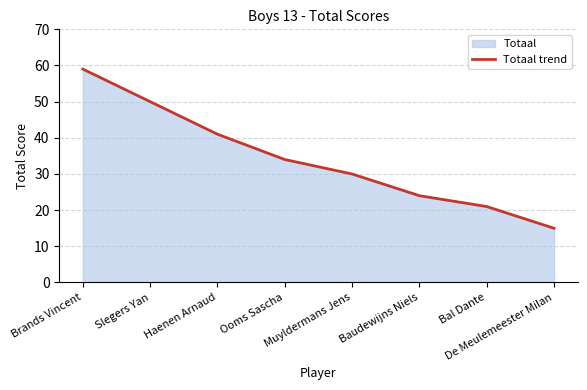

Reading right to left, list all the values displayed in this chart.

De Meulemeester Milan=15	Bal Dante=21	Baudewijns Niels=24	Muyldermans Jens=30	Ooms Sascha=34	Haenen Arnaud=41	Slegers Yan=50	Brands Vincent=59